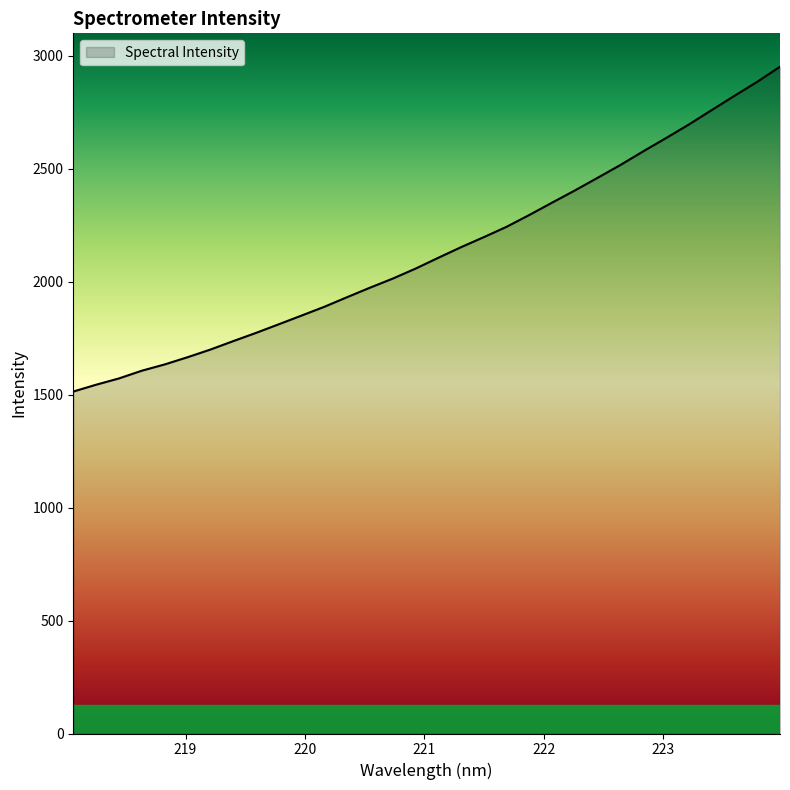

What is the difference between the maximum and minimum values?

1438.3